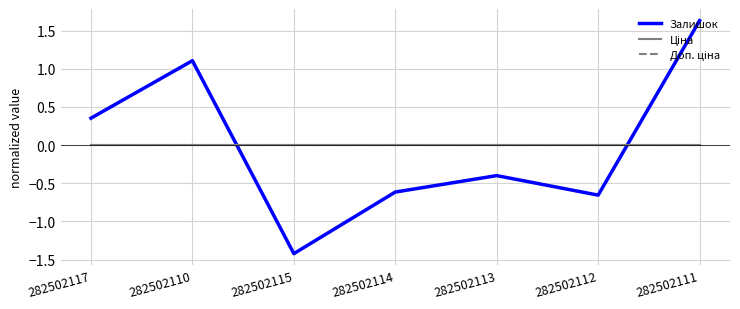

What is the spread (max minus min) of values at 282502115?

1.4